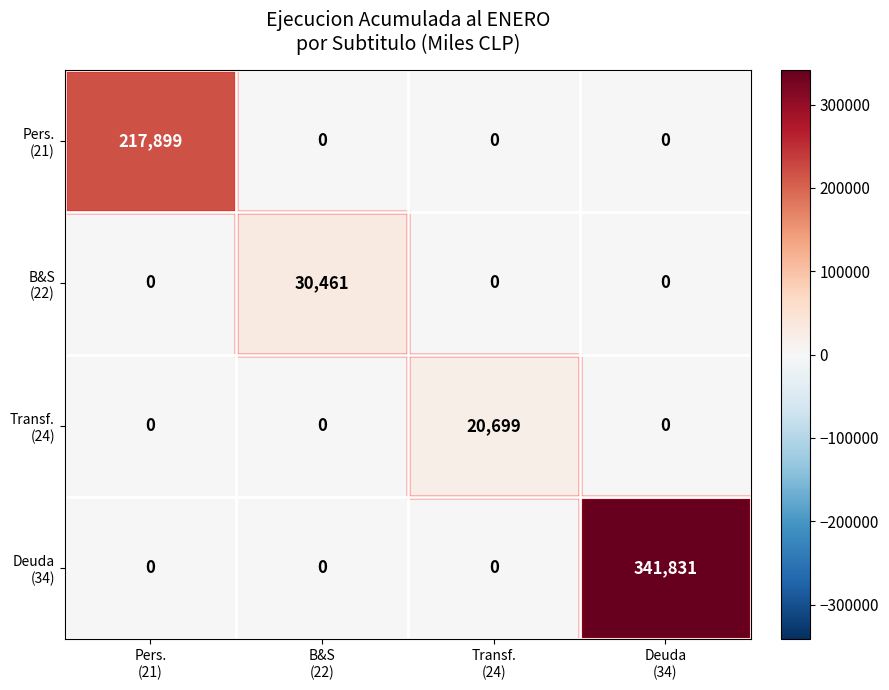

What is the maximum value shown in the chart?

341831